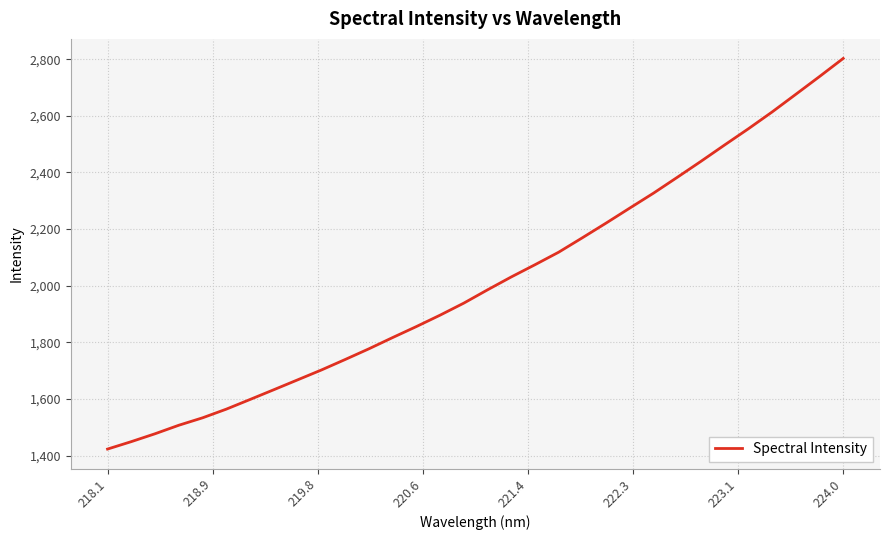

What is the maximum value shown in the chart?

2802.9